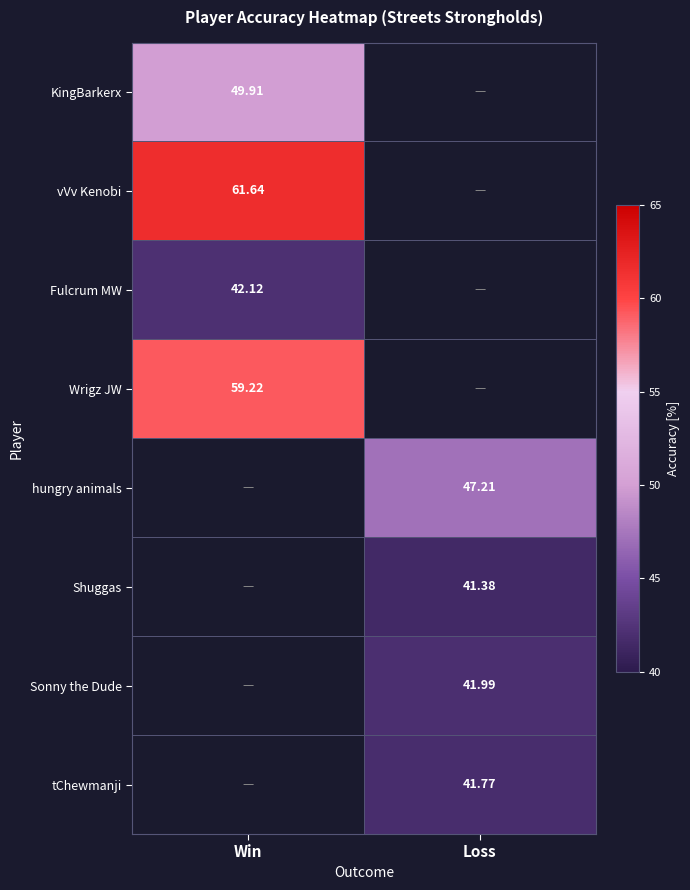

Is it true that vVv Kenobi equals 26.2 at Win?

False